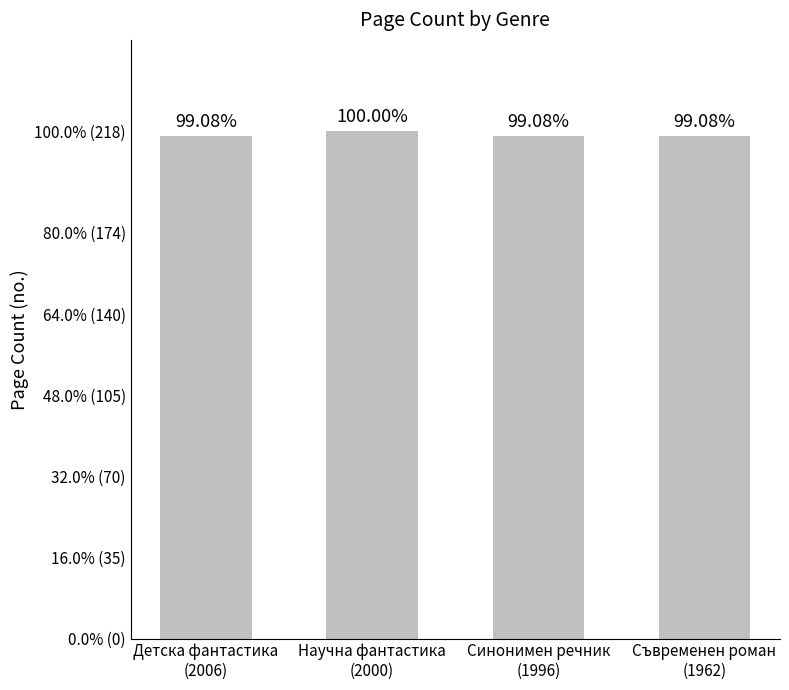

Does the chart contain any negative values?

No